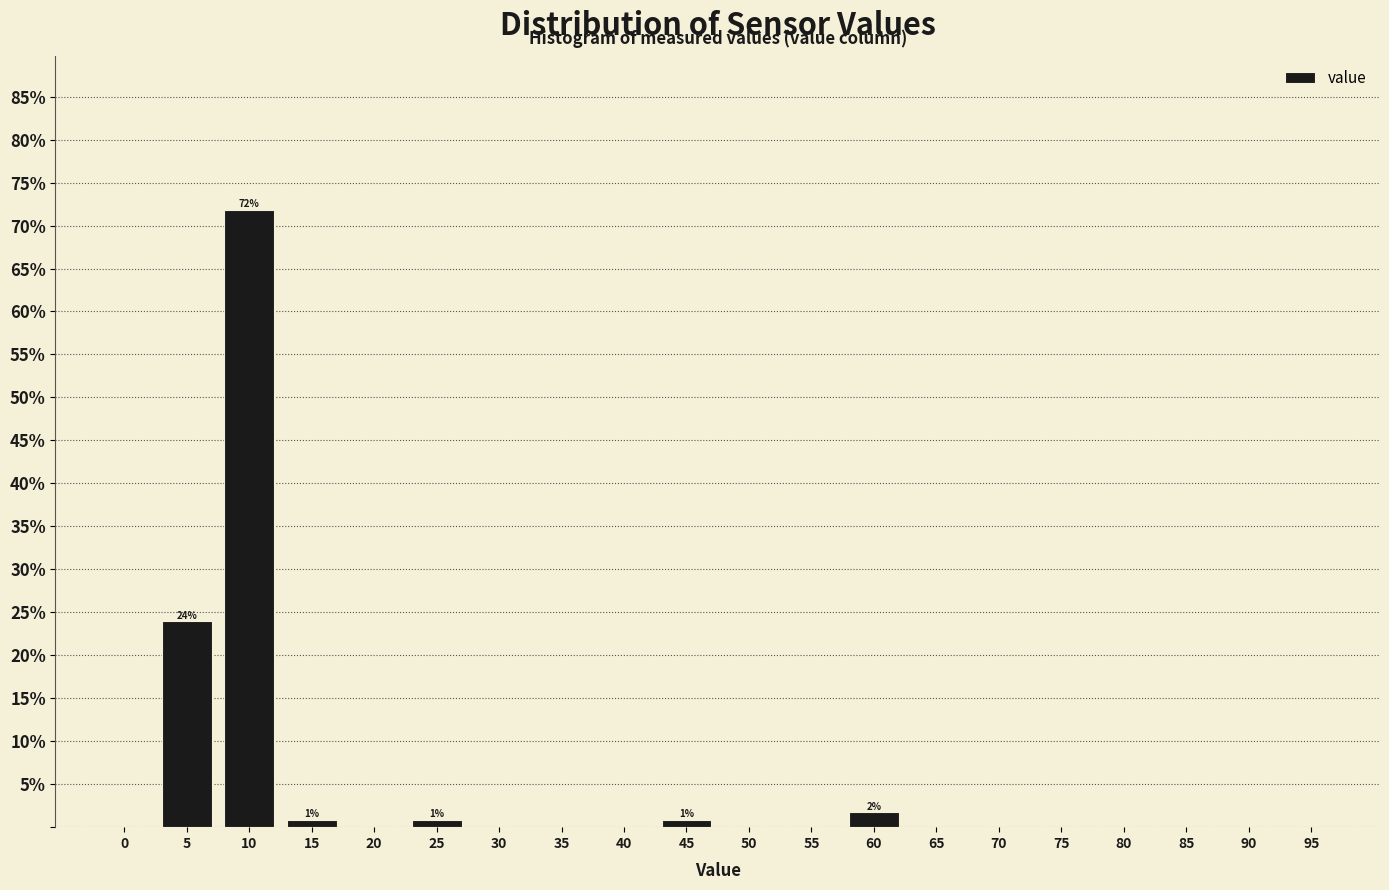

Reading left to right, what are all the values shown in this chart?

0=0.0	5=23.9	10=71.8	15=0.9	20=0.0	25=0.9	30=0.0	35=0.0	40=0.0	45=0.9	50=0.0	55=0.0	60=1.7	65=0.0	70=0.0	75=0.0	80=0.0	85=0.0	90=0.0	95=0.0